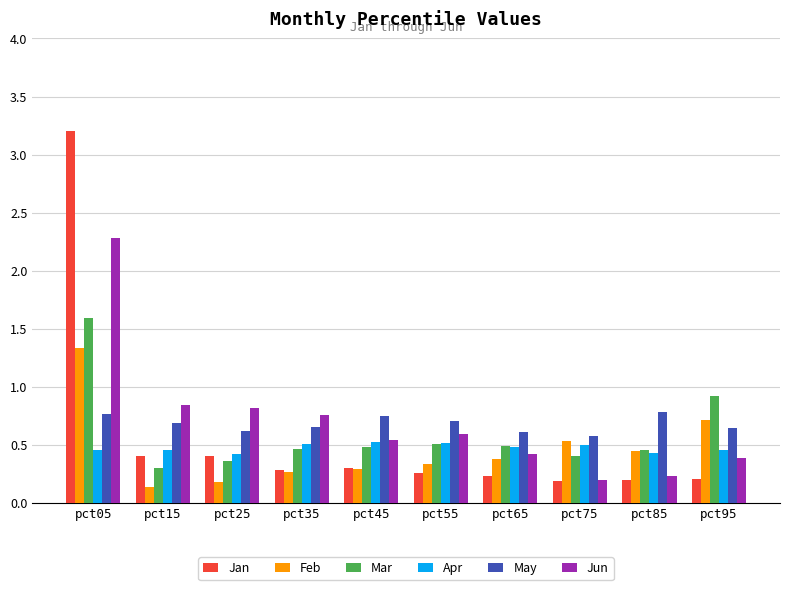

Is it true that Jan equals 0.1 at pct35?

False